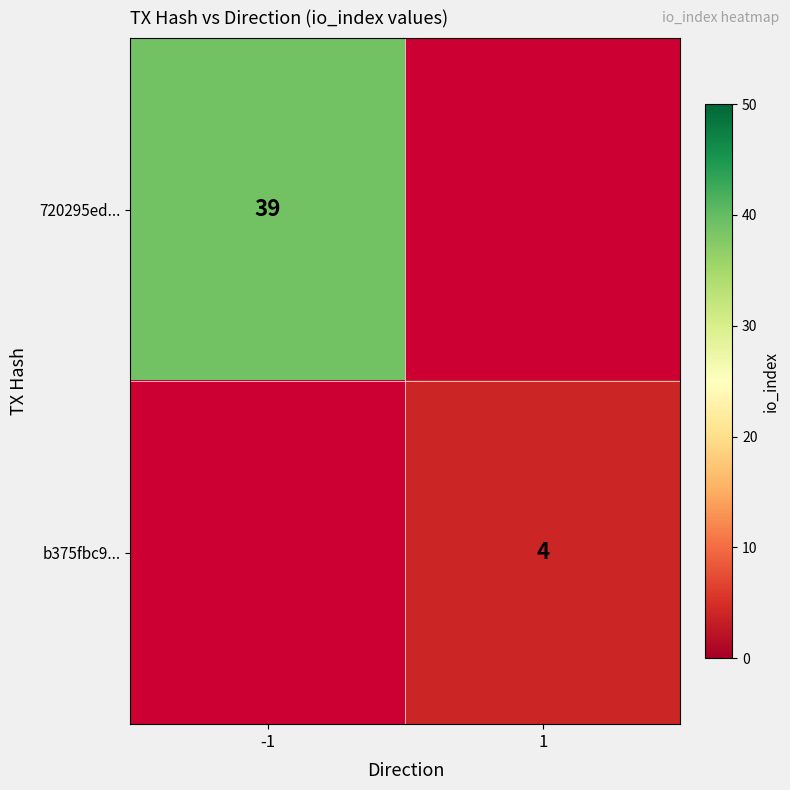

True or false: 720295ed... has a value of 68 at -1.

False